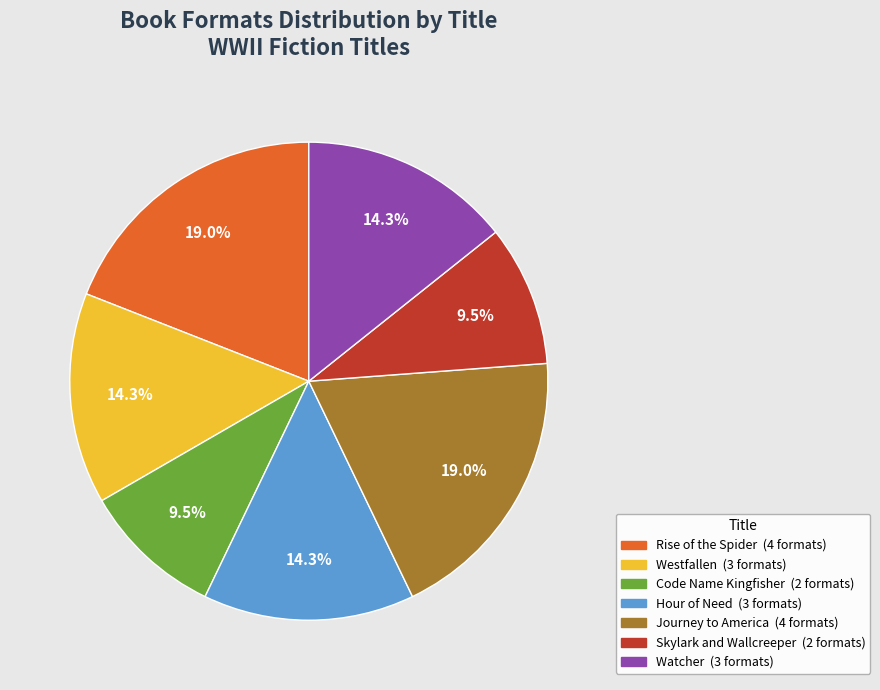

To the nearest percent, what is the difference between the largest and smallest slice percentages?

10%